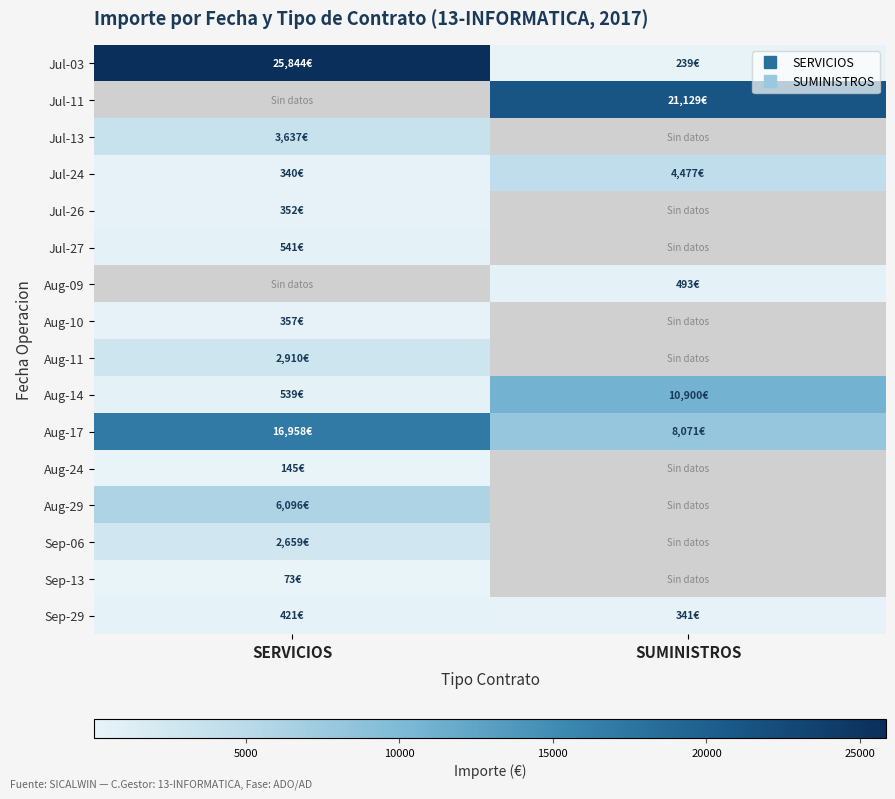

The Jul-11 series shows 34506.6 at SUMINISTROS. True or false?

False